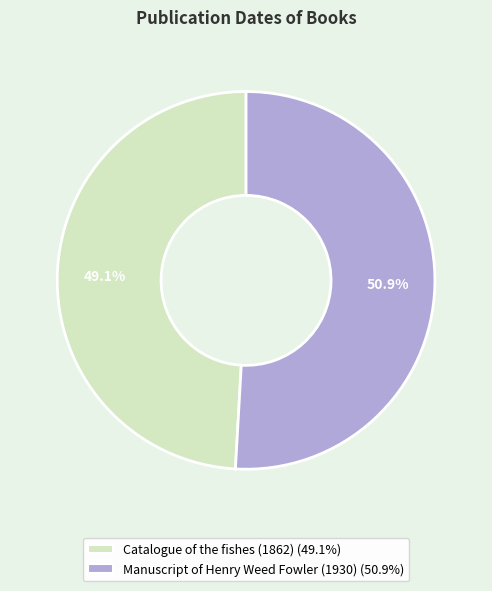

Which slice is the largest?

Manuscript of Henry Weed Fowler (1930)